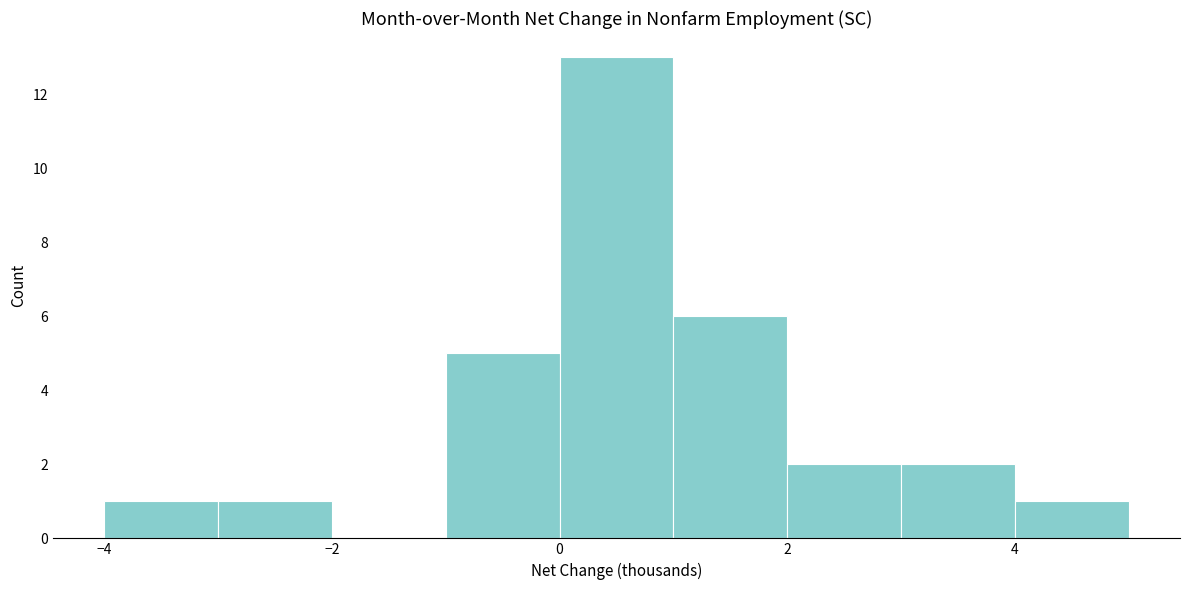

Reading left to right, transcribe this chart: for each bar, give the range it covers on the x-axis and its height. The values are not printed on the chart, so give them approximately, as read against the axis.

-4 to -3: 1
-3 to -2: 1
-2 to -1: 0
-1 to 0: 5
0 to 1: 13
1 to 2: 6
2 to 3: 2
3 to 4: 2
4 to 5: 1